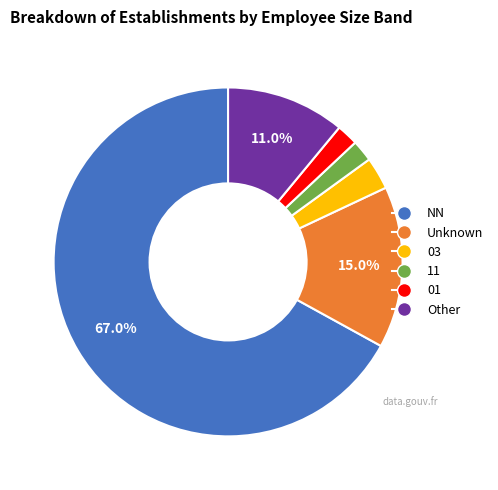

Combined, do 11 and 03 account for over 50%?

No